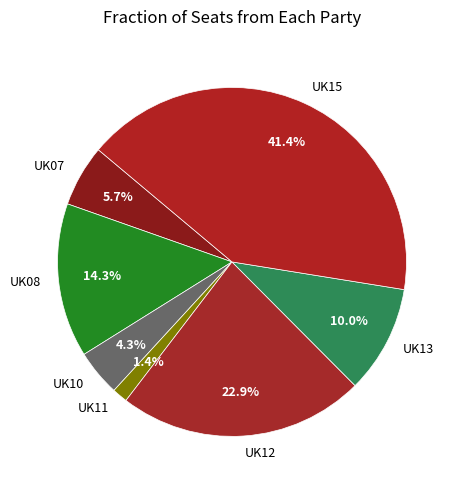

To the nearest percent, what percentage of the pie is UK13?

10%